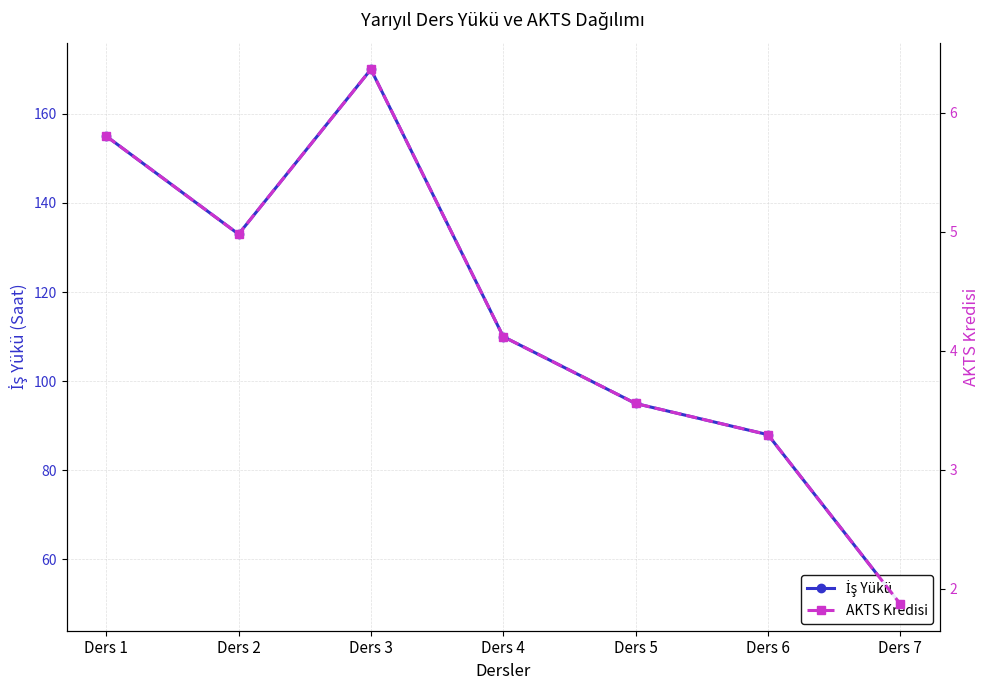

Which category has the highest value across all series?

Ders 3